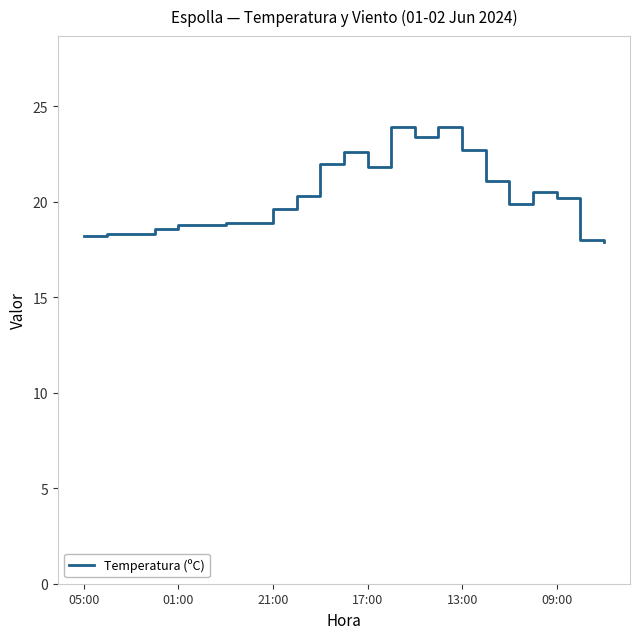

True or false: there are more than 2 points higher than both neighbors.

True